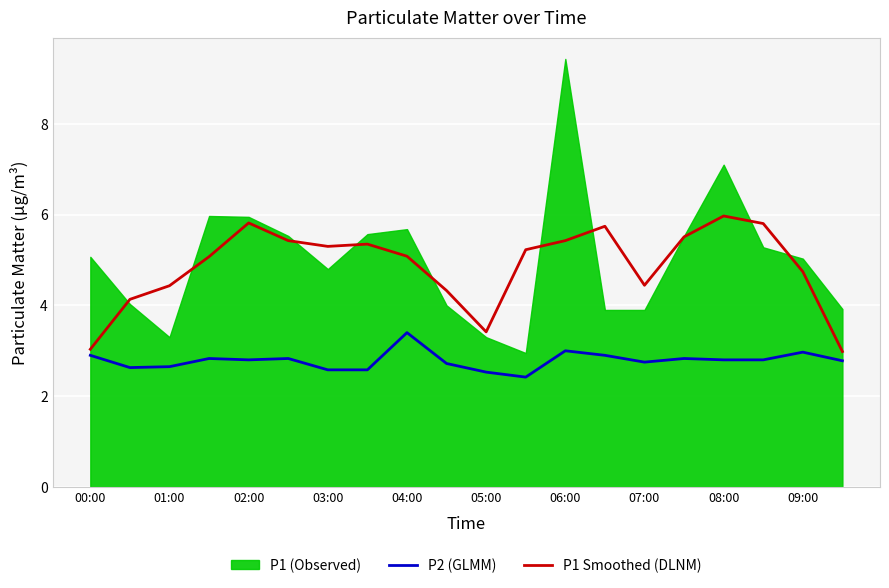

True or false: P1 Smoothed (DLNM) has more than 2 interior local peaks.

True